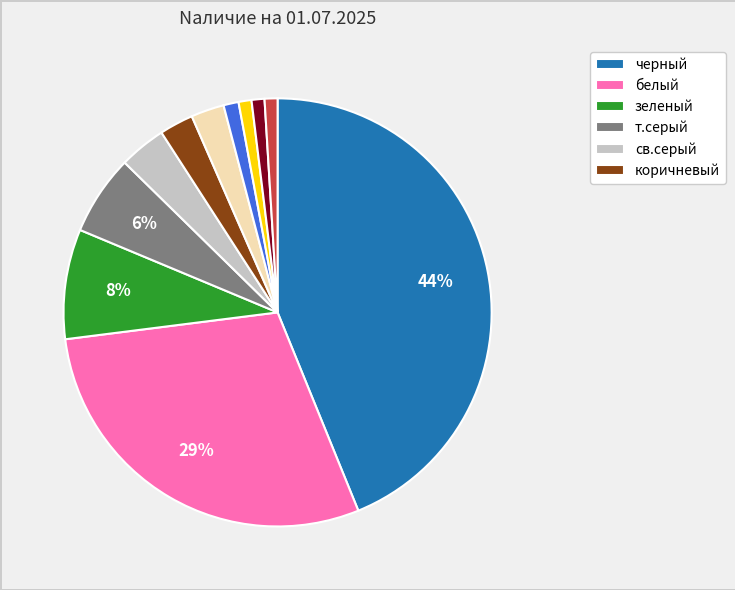

How many slices are in this pie chart?

11